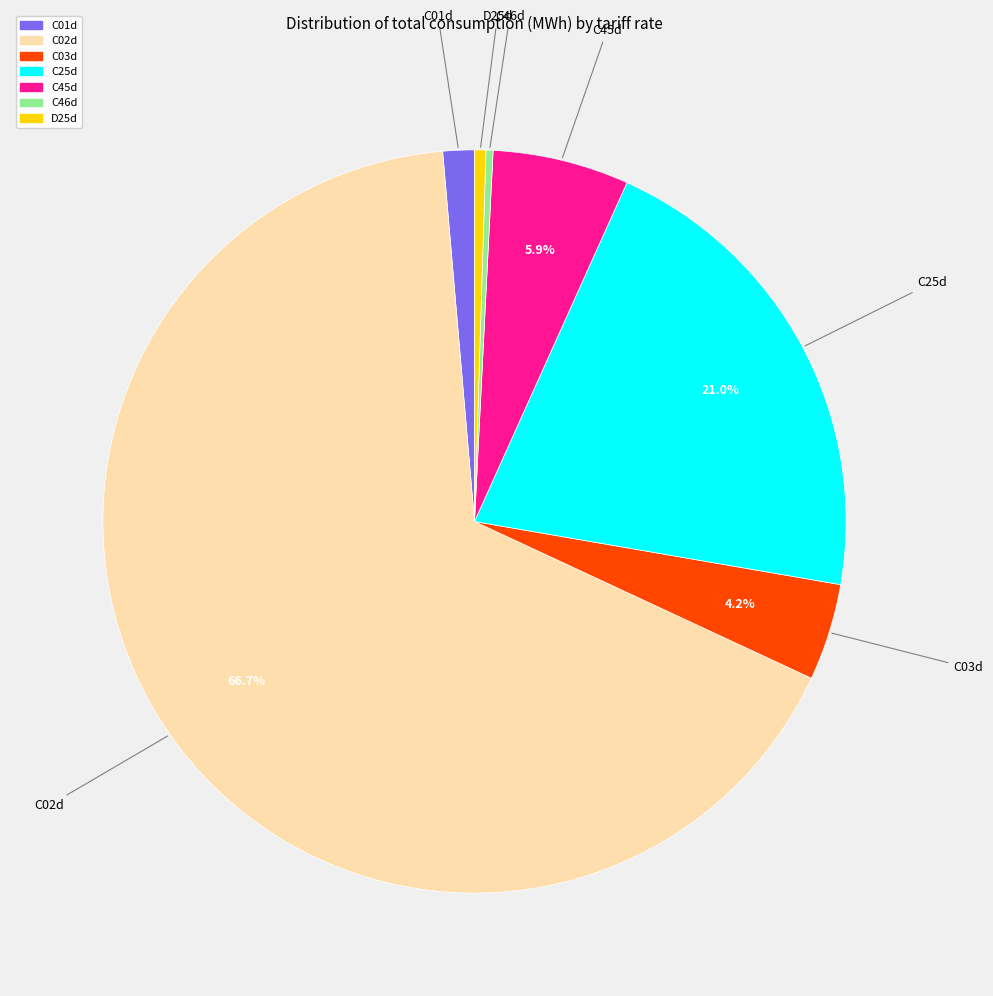

Which slice represents more than half of the pie?

C02d